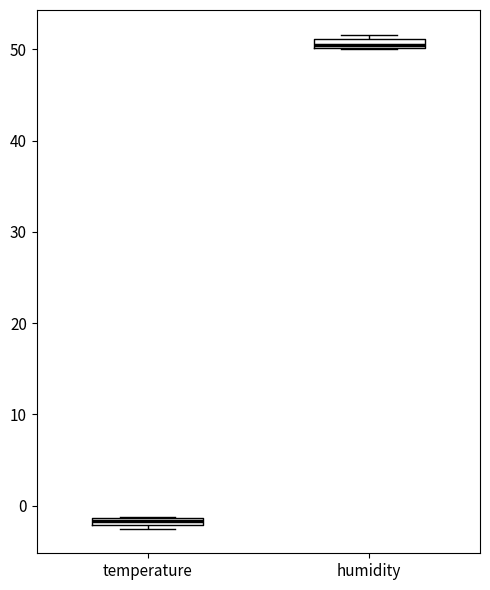

Where is the upper edge of the box for temperature on the y-axis? The values are not printed on the chart, so give them approximately, as read against the axis.

-1